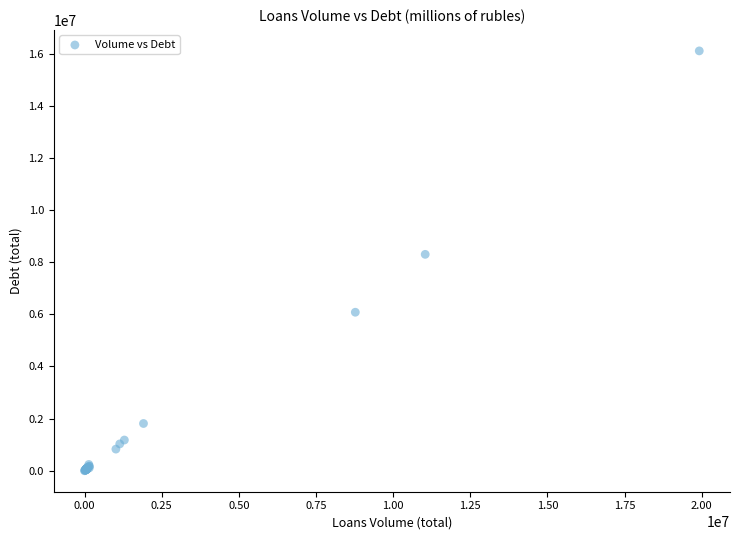

What Y value in the scatter plot is closest to 8050937?

8298586